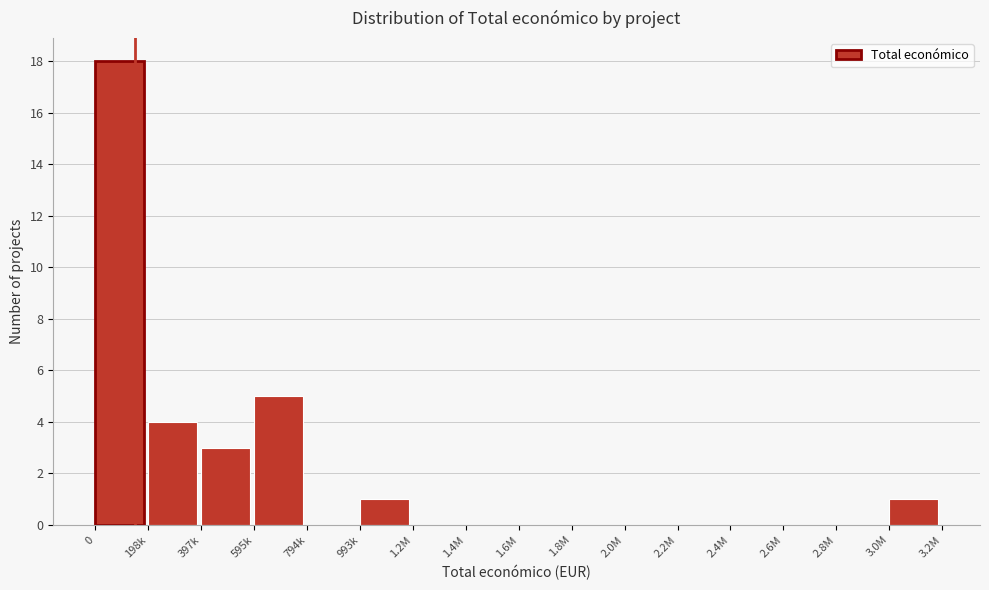

Reading left to right, transcribe all the data shown in this chart.

0=18	198k=4	397k=3	595k=5	794k=0	993k=1	1.2M=0	1.4M=0	1.6M=0	1.8M=0	2.0M=0	2.2M=0	2.4M=0	2.6M=0	2.8M=0	3.0M=1